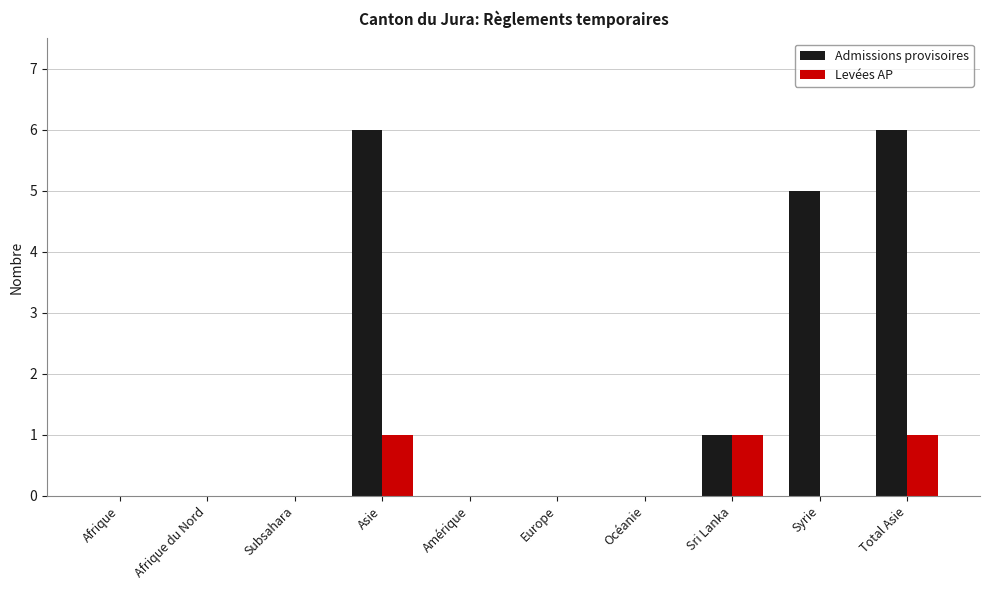

Which series has the largest total across all categories?

Admissions provisoires